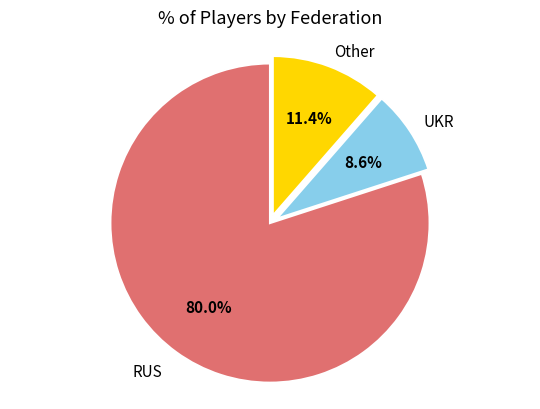

Which slice represents more than half of the pie?

RUS